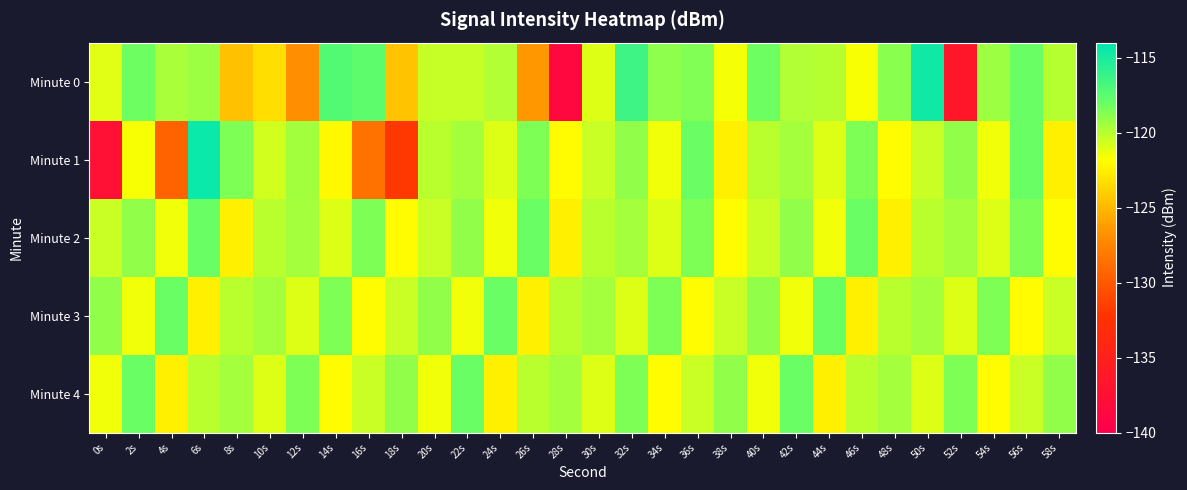

At which category does the chart reach its peak across all series?

6s